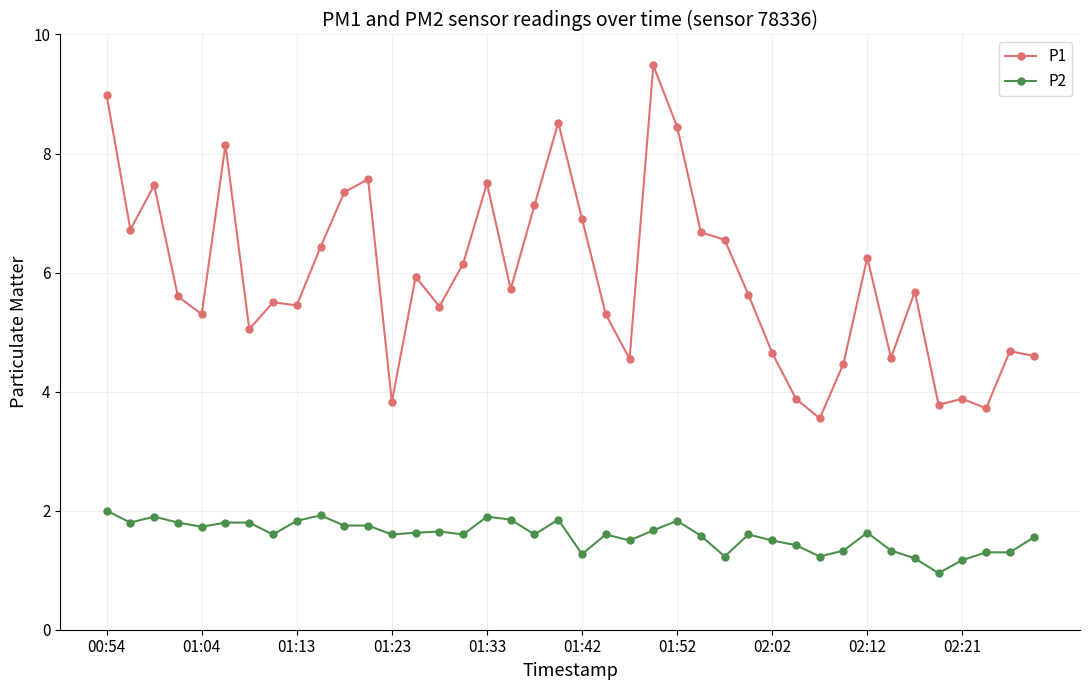

At how many categories does at least one series exceed 2?

40